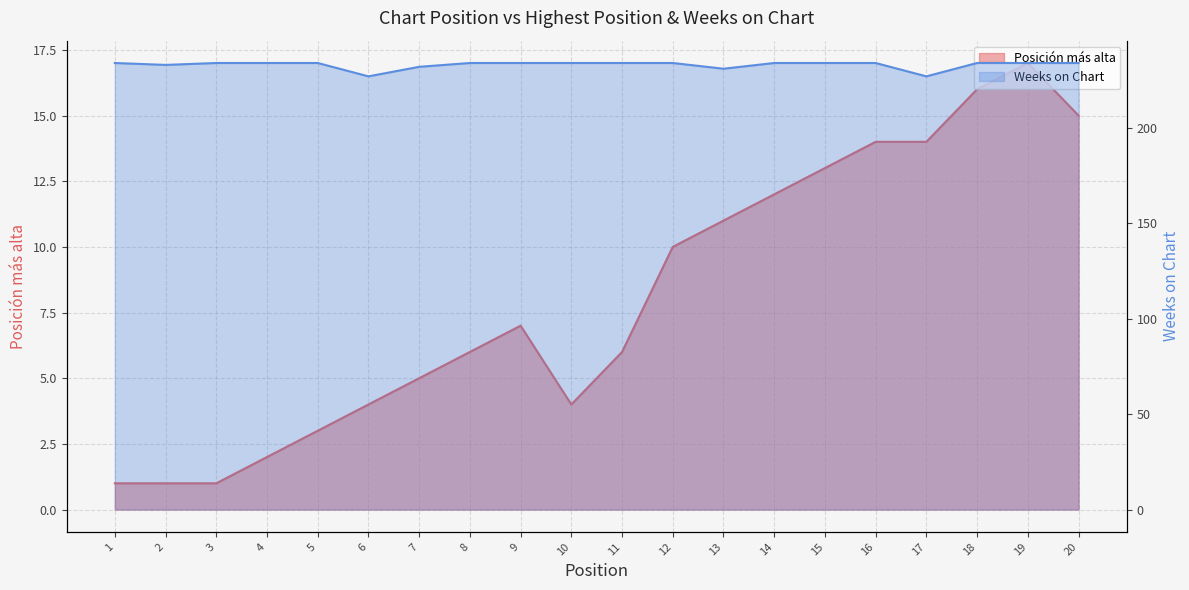

At which label does Posición más alta reach its peak?

19